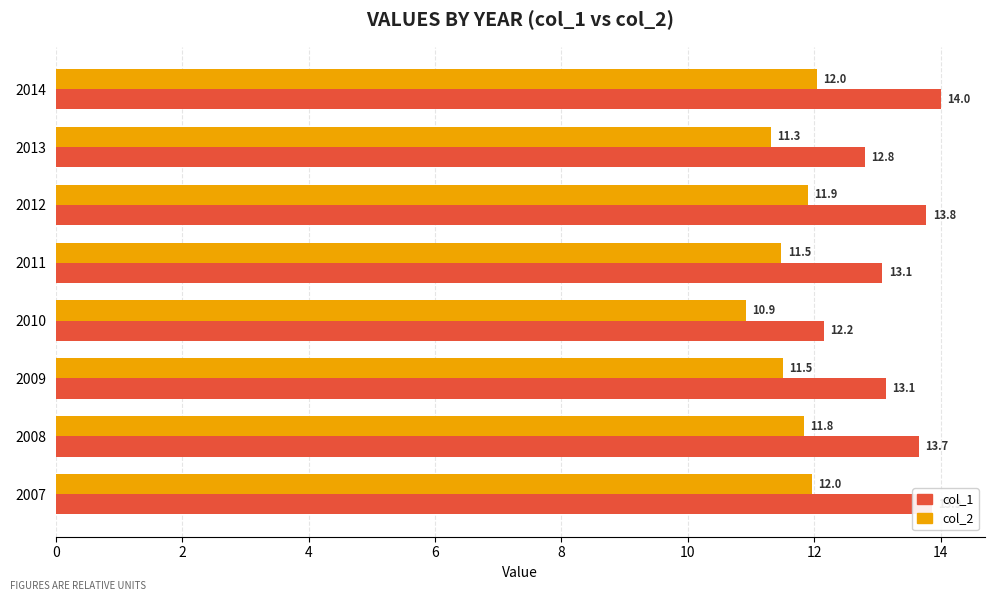

Rank the series by their maximum value, from highest to lowest.

col_1, col_2